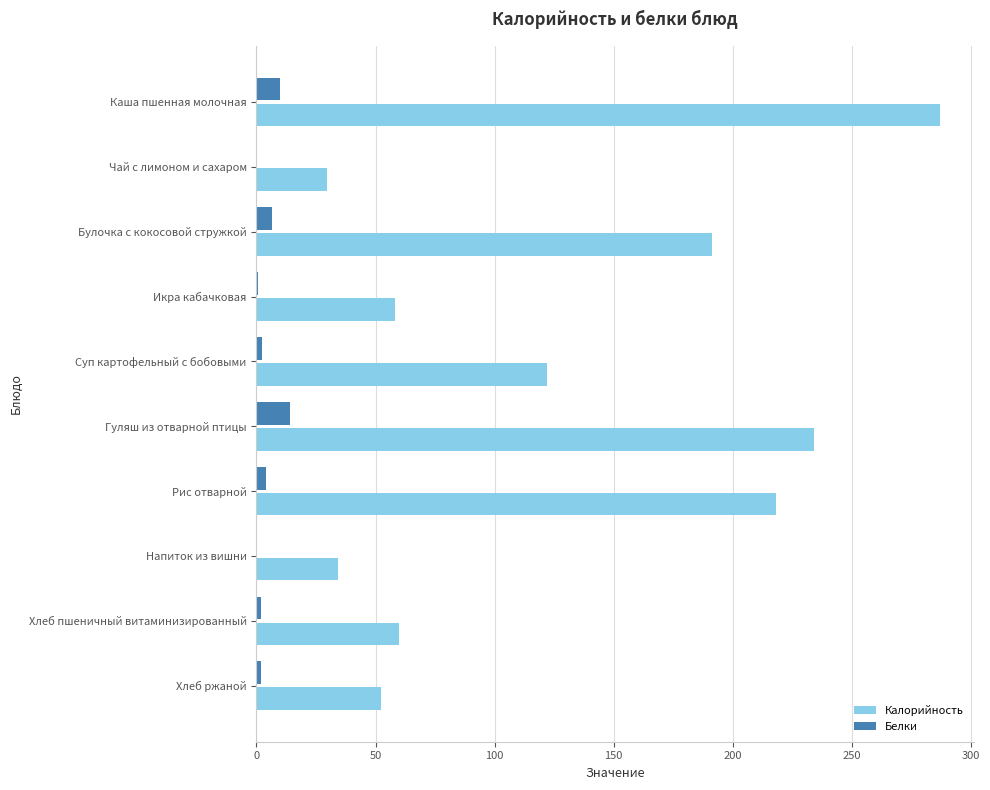

What are all the series names shown in the legend?

Калорийность, Белки